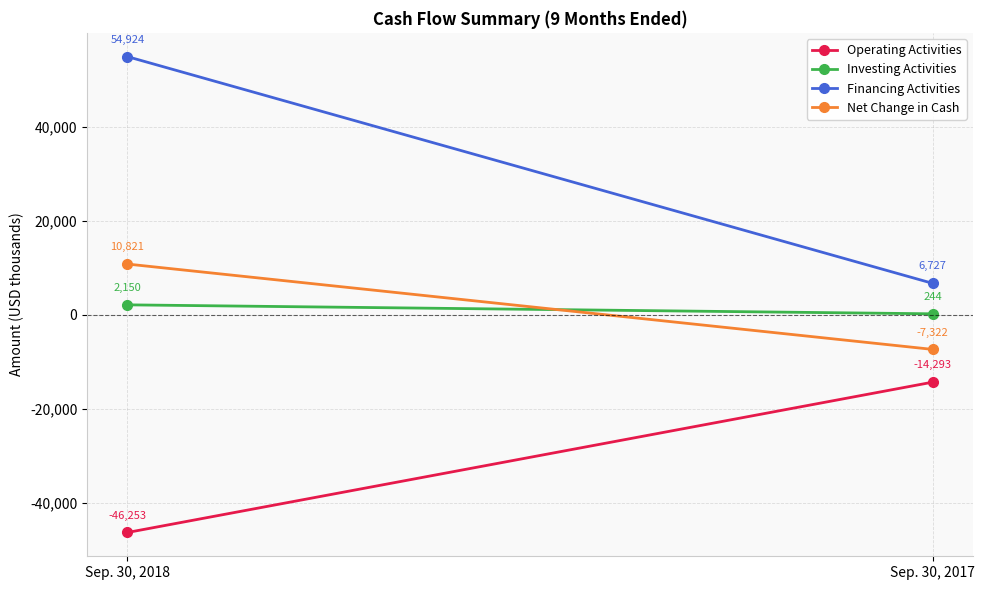

Reading left to right, what are all the values shown in this chart?

Operating Activities: -46253	-14293
Investing Activities: 2150	244
Financing Activities: 54924	6727
Net Change in Cash: 10821	-7322